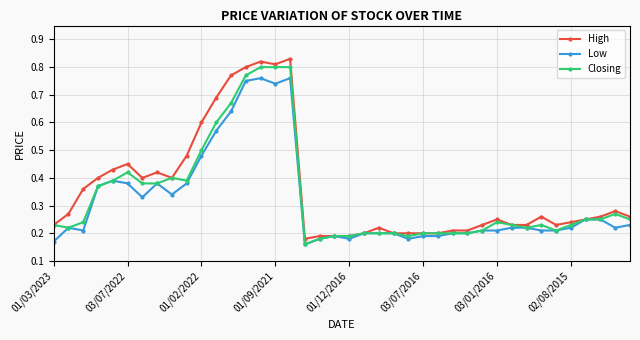

Which series has the largest total across all categories?

High